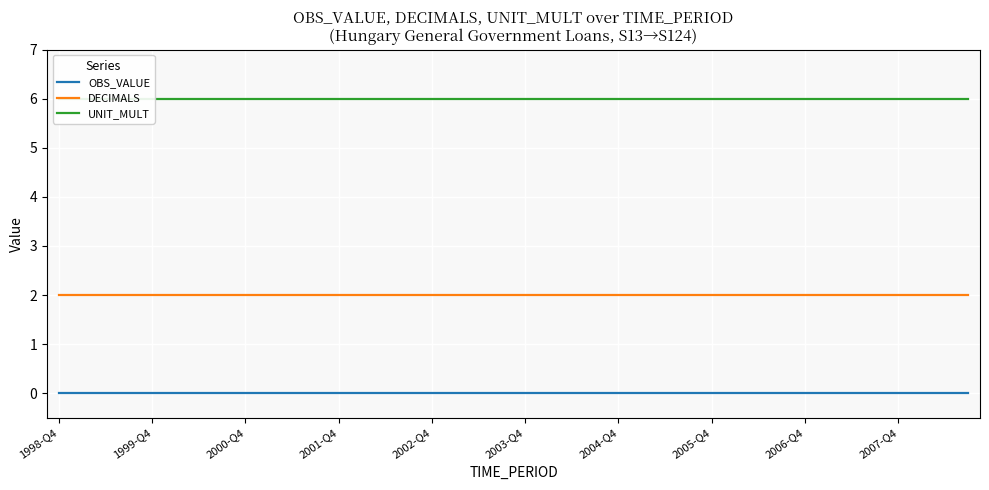

What is the spread (max minus min) of values at 13?

6